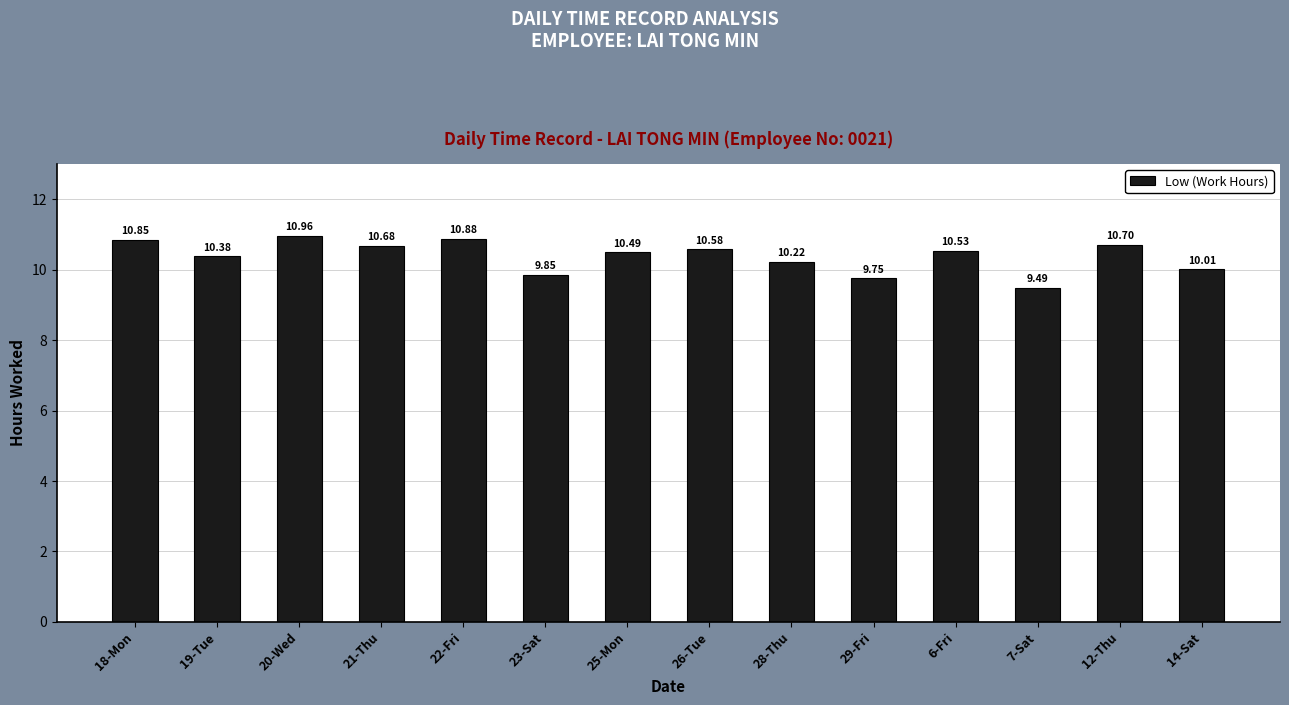

What is the sum of all values?

145.4